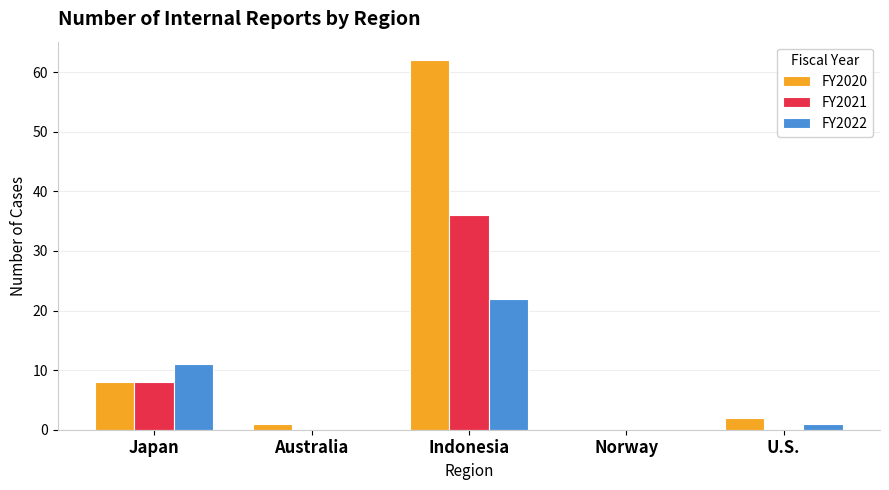

At which label is FY2020 closest to 31?

Japan